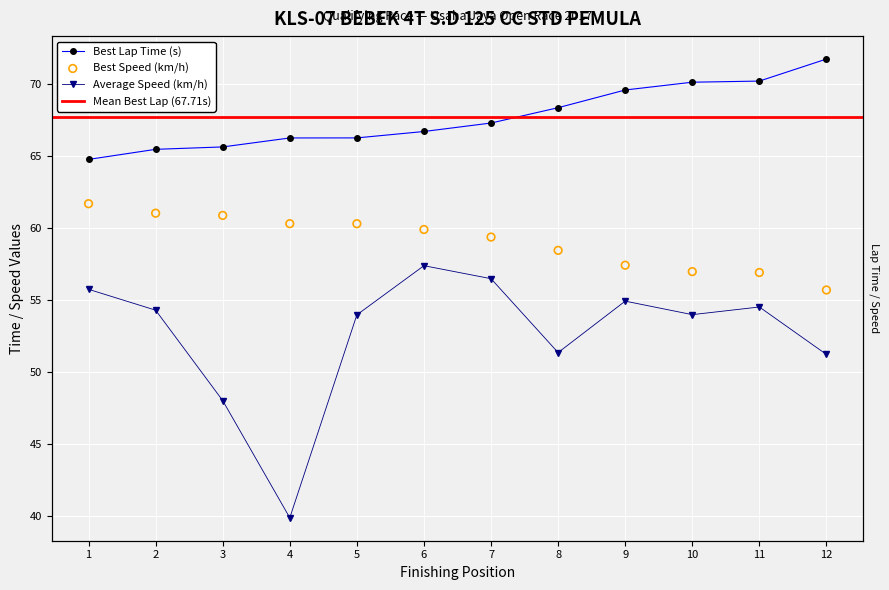

At how many categories does at least one series exceed 61?

12